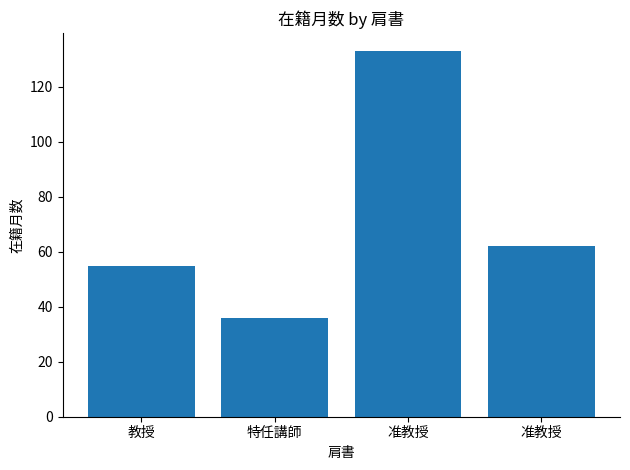

Count the number of data series in this chart.

1